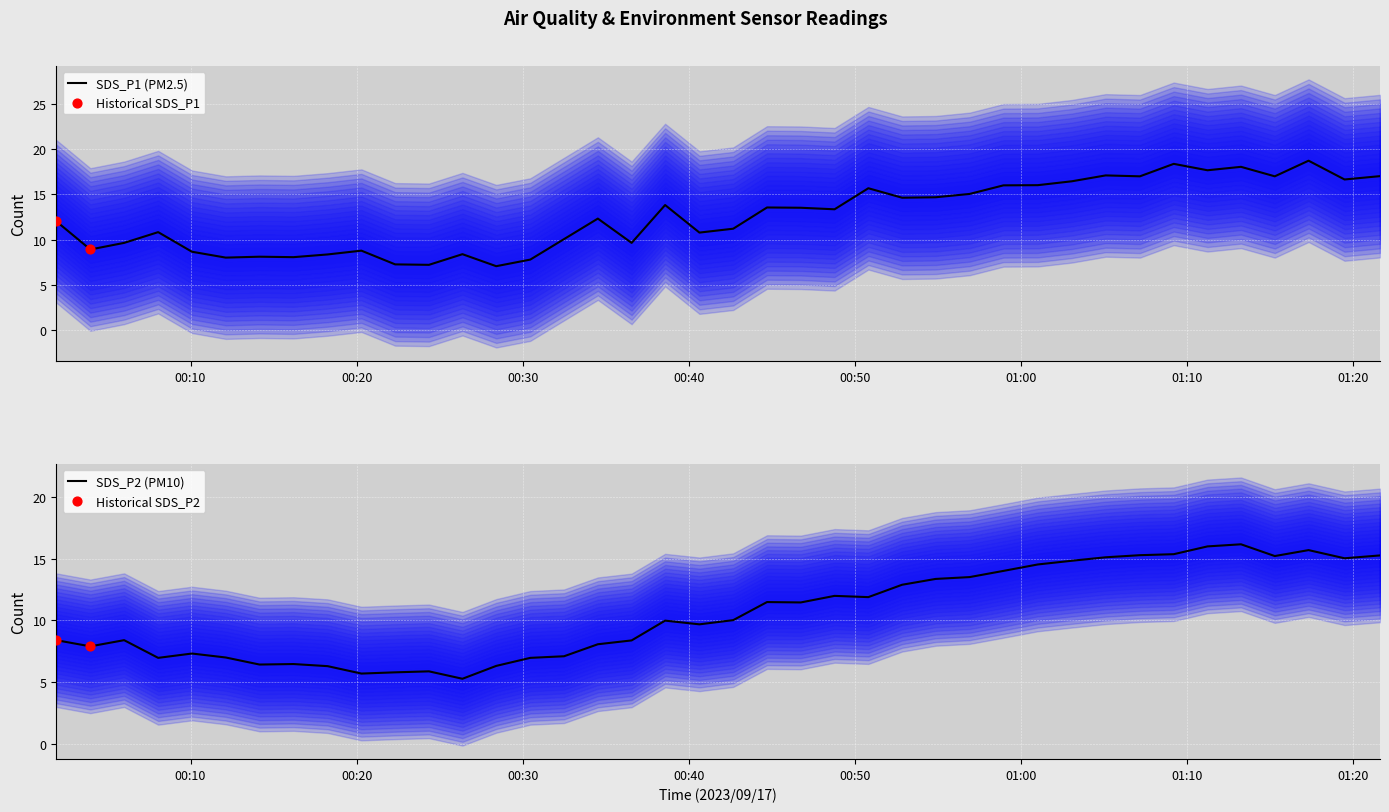

At how many categories does at least one series exceed 13?

20